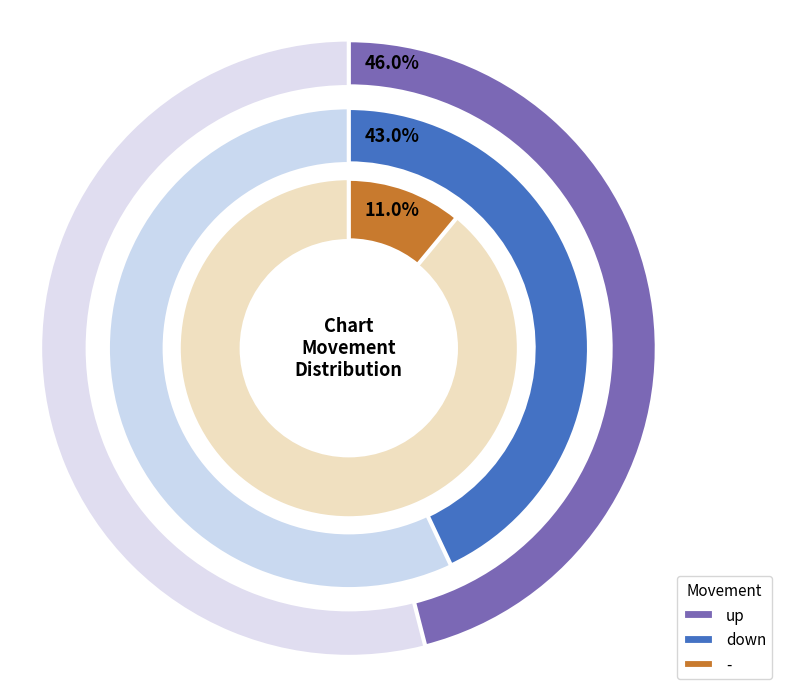

How much of the chart is everything except -?

89.0%